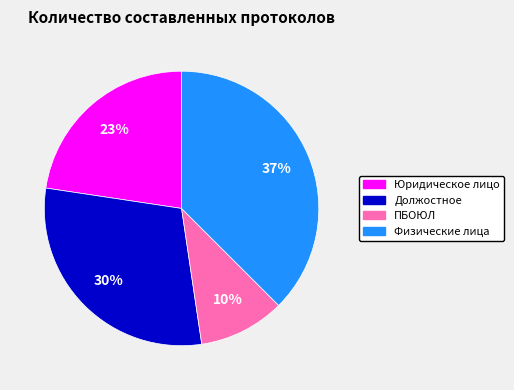

Does any single category account for the majority?

No